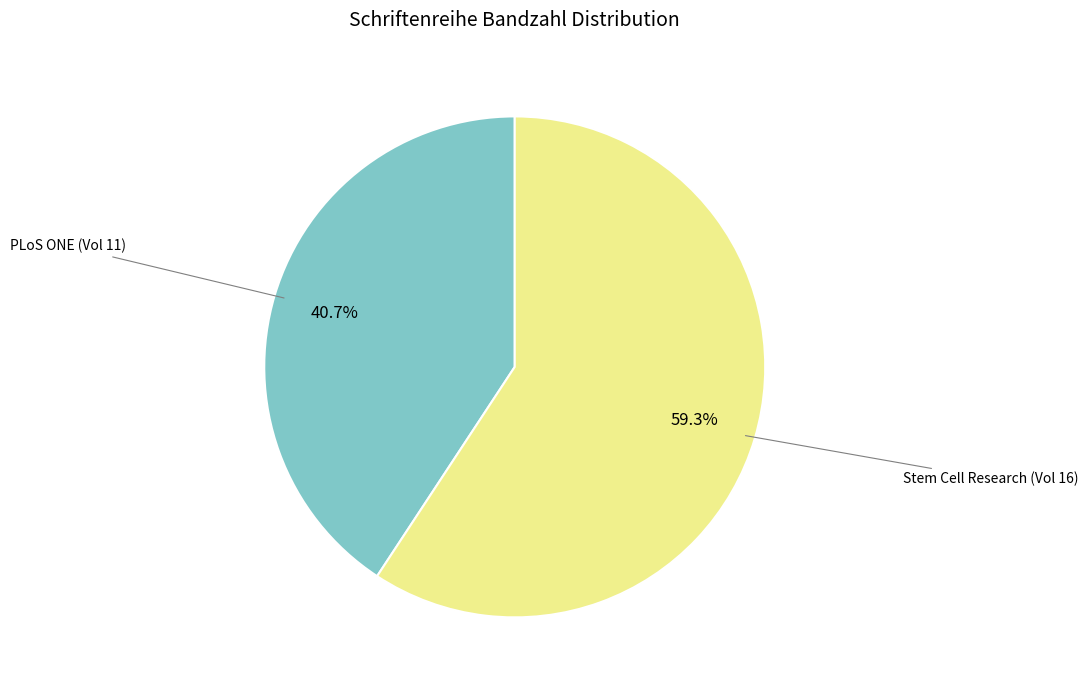

How many slices are in this pie chart?

2